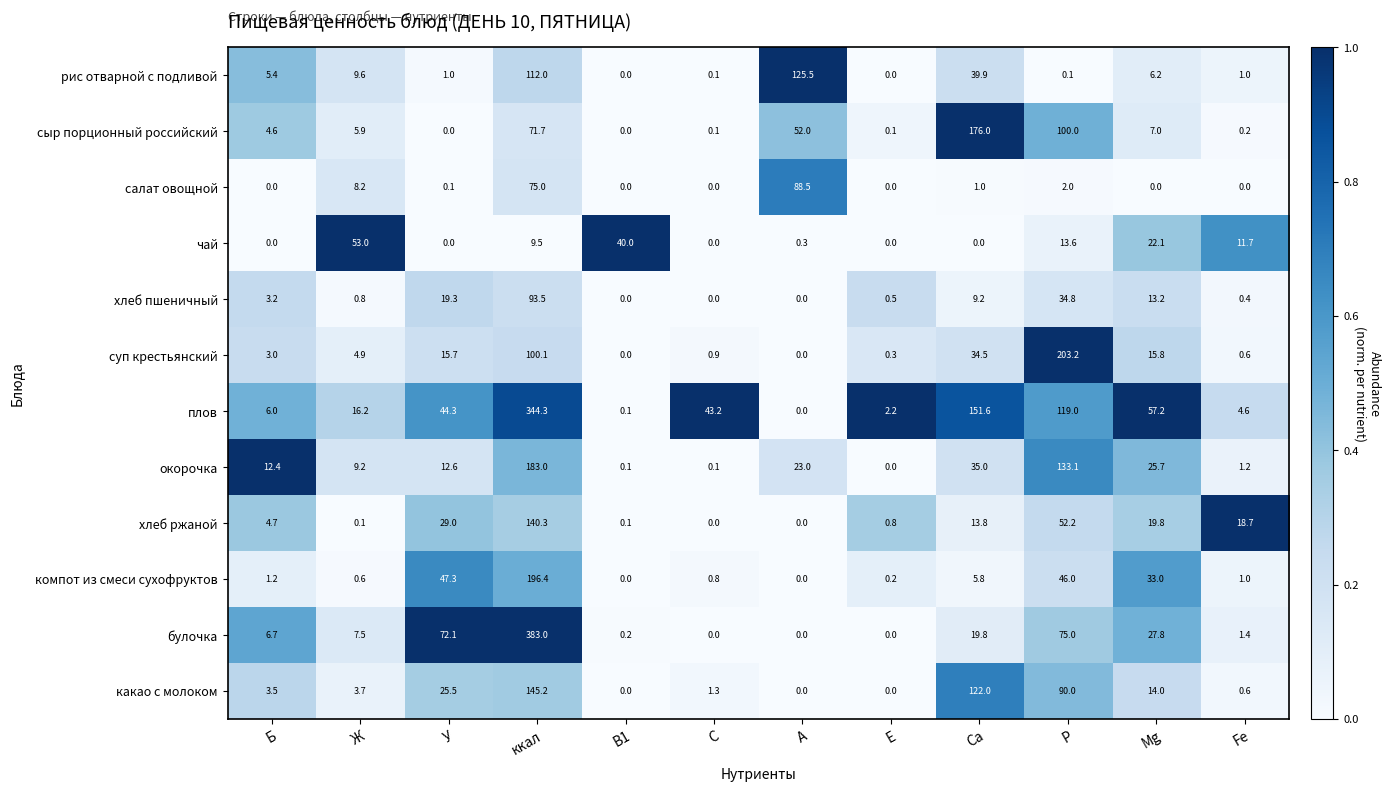

At how many categories does at least one series exceed 0?

12